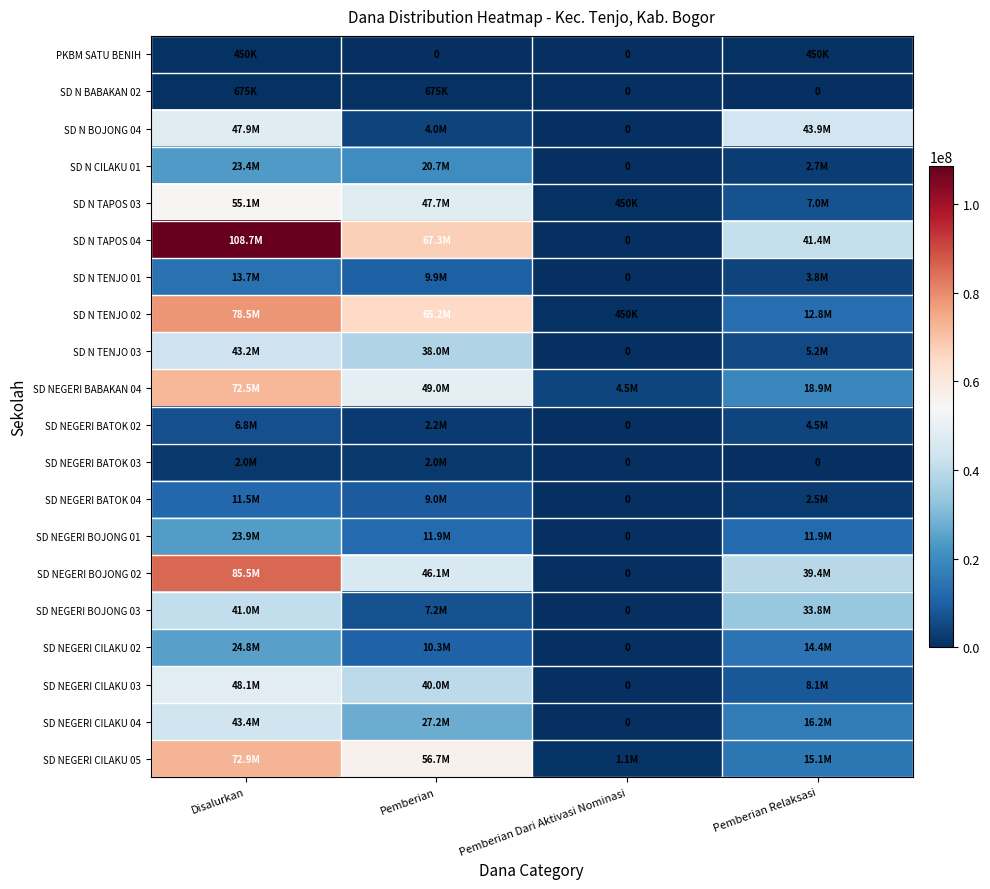

Between Pemberian Dari Aktivasi Nominasi and Disalurkan, which is larger?

Disalurkan